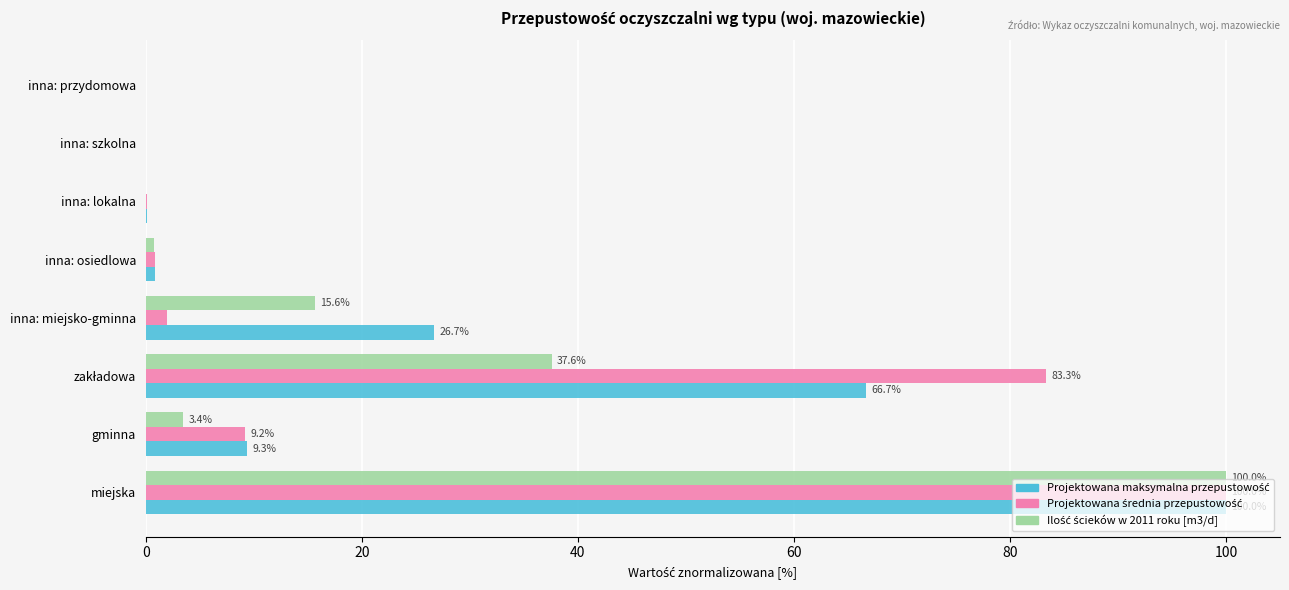

Which category has the highest value across all series?

miejska